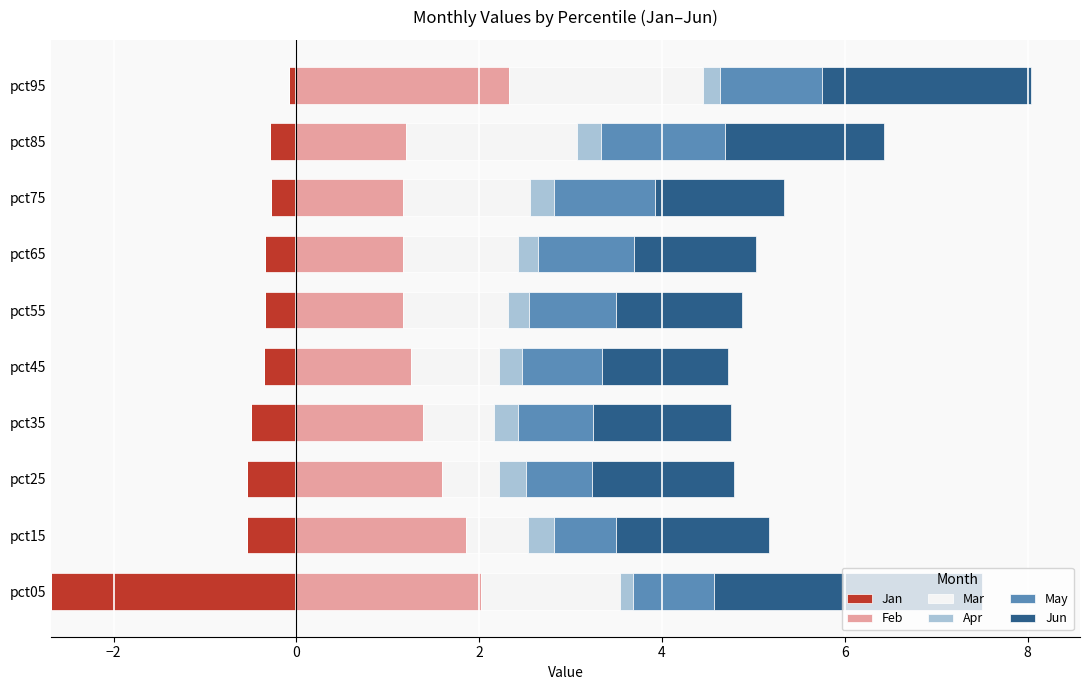

What is the minimum value for Feb?

1.2